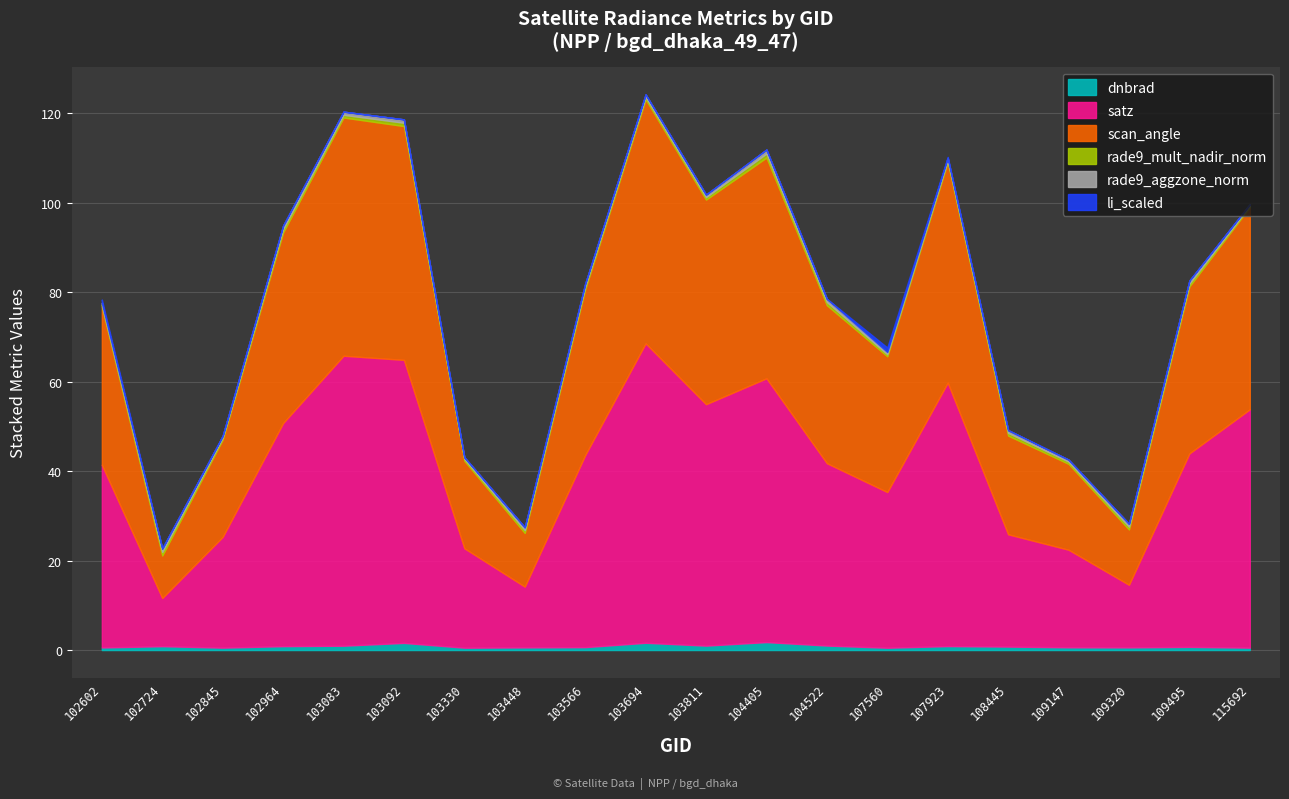

What is the value of the rade9_mult_nadir_norm point at the 6th from the left?

0.7